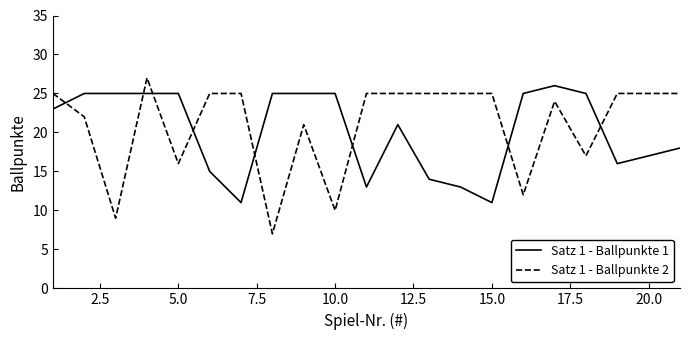

Which series has the largest range (max minus min)?

Satz 1 - Ballpunkte 2